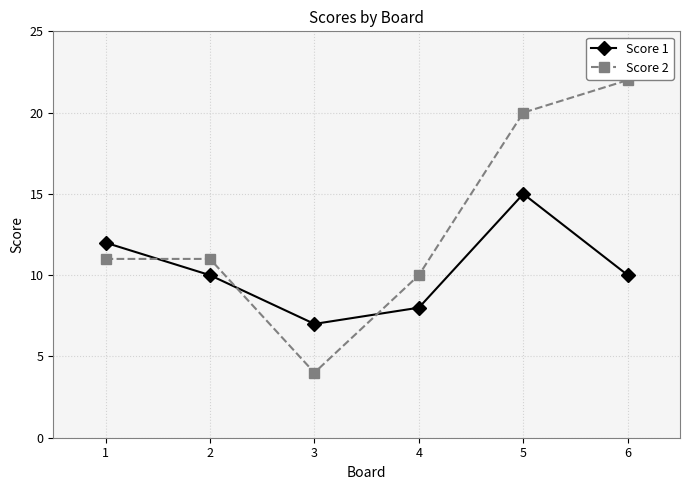

What is the value of the Score 2 point at the 1st from the left?

11